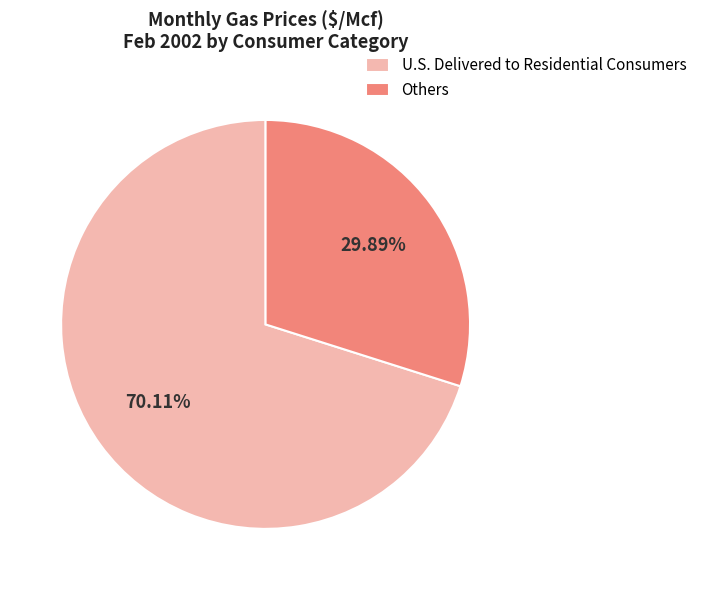

Does any single category account for the majority?

Yes